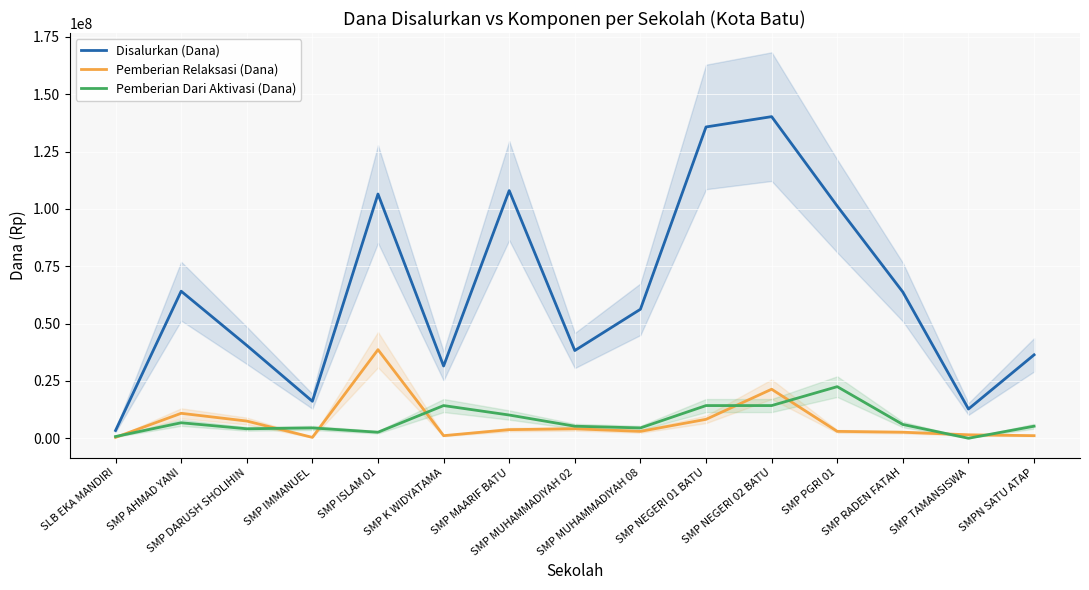

Reading left to right, extract all data points from this chart.

Disalurkan (Dana): 3375000	64125000	40500000	16125000	106500000	31500000	108000000	38250000	56250000	135750000	140250000	101250000	63750000	12750000	36375000
Pemberian Relaksasi (Dana): 375000	10875000	7500000	375000	38625000	1125000	3750000	4125000	3000000	8250000	21375000	3000000	2625000	1500000	1125000
Pemberian Dari Aktivasi (Dana): 750000	6750000	4125000	4500000	2625000	14250000	10125000	5250000	4500000	14250000	14250000	22500000	6000000	0	5250000